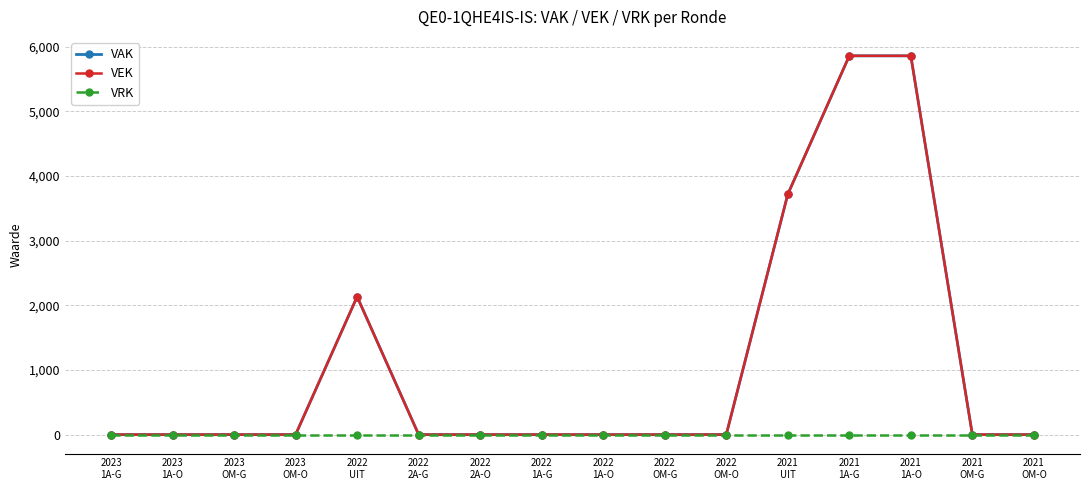

Rank the series by their maximum value, from lowest to highest.

VRK, VAK, VEK